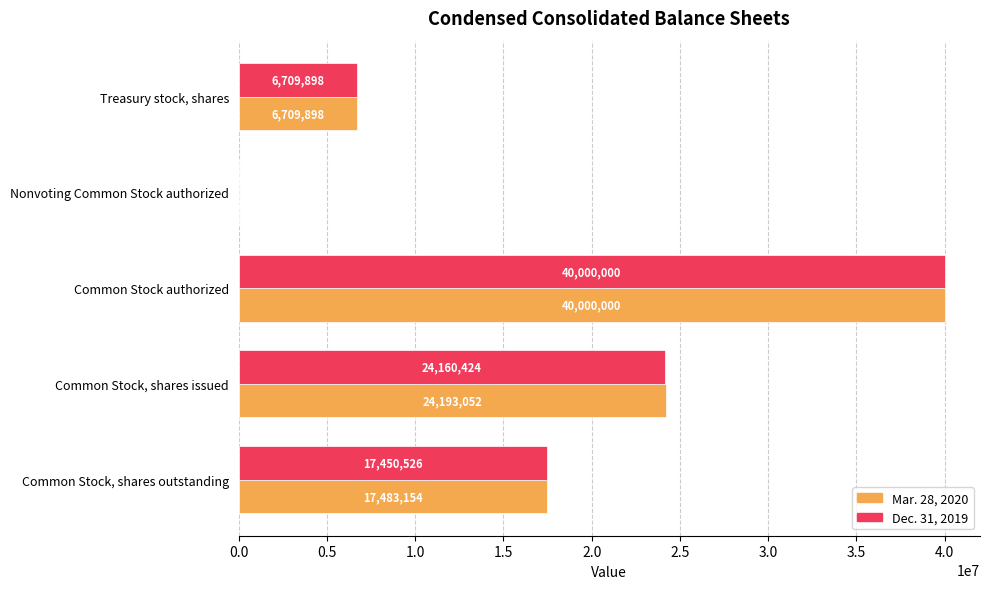

Which series changed the most between Treasury stock, shares and Common Stock, shares issued?

Mar. 28, 2020